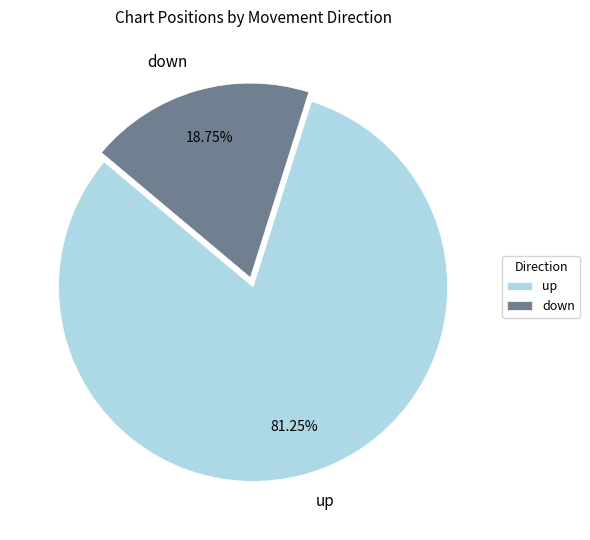

How many slices are in this pie chart?

2